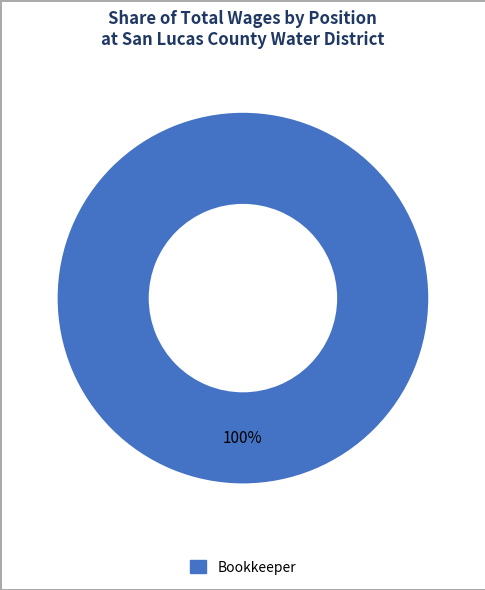

Is there any slice that represents more than half of the pie?

Yes